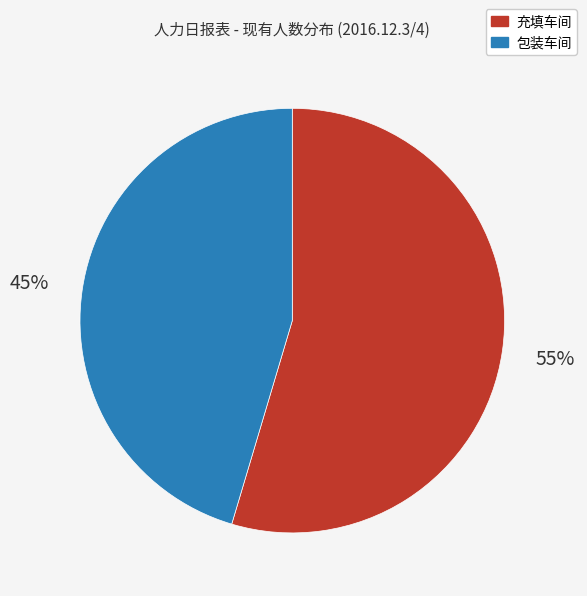

Combined, do 充填车间 and 包装车间 account for over 50%?

Yes